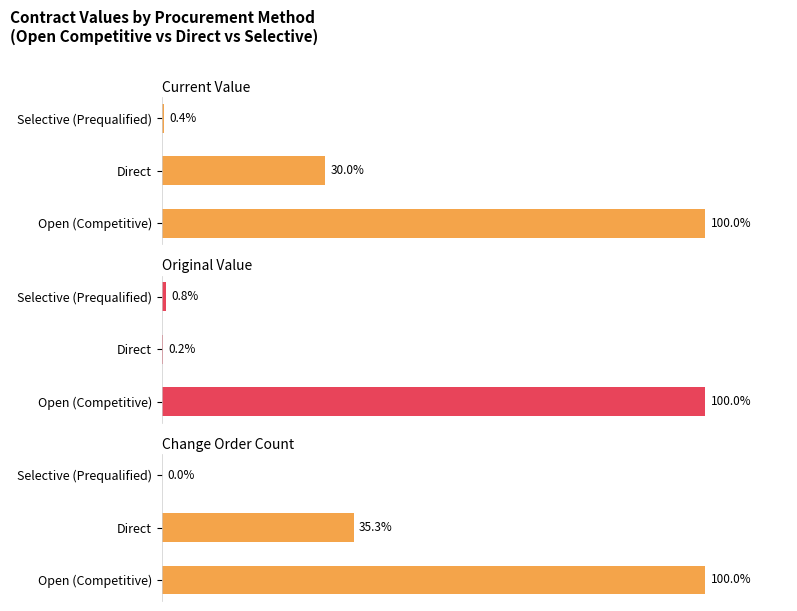

What are all the series names shown in the legend?

Current Value, Original Value, Change Order Count